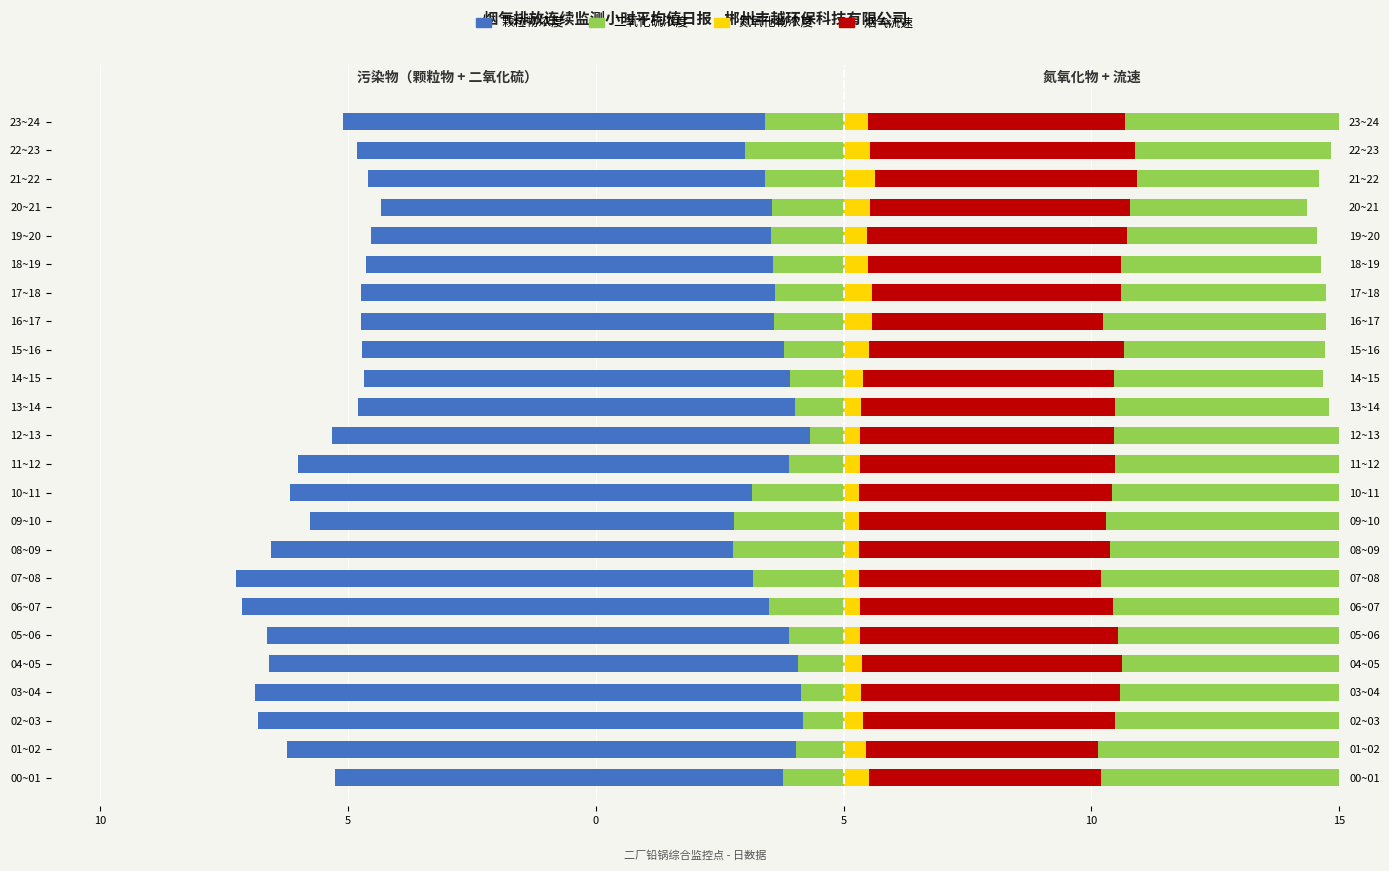

Which series changed the most between 02~03 and 15~16?

颗粒物浓度